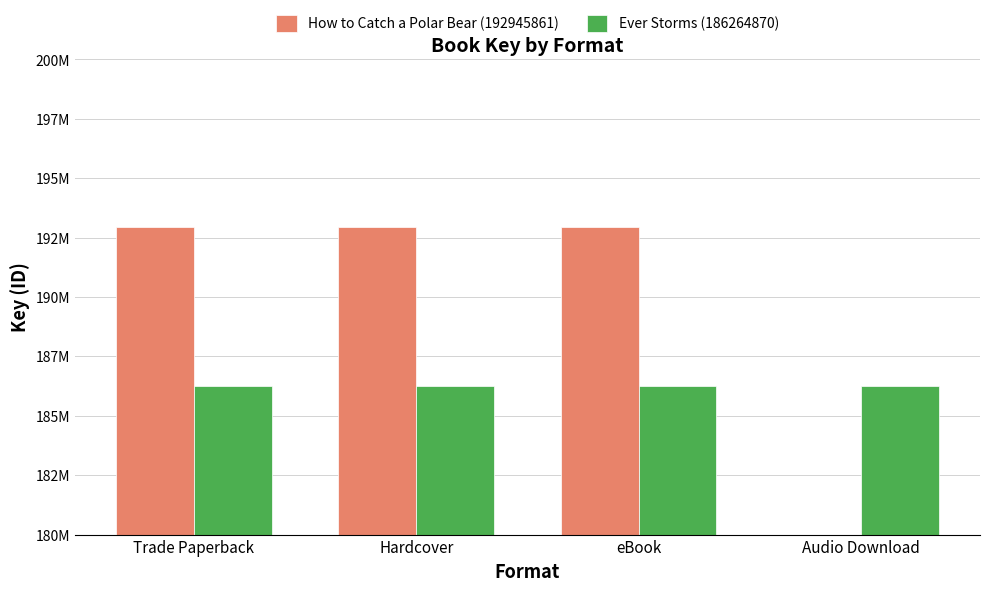

Reading right to left, extract all data points from this chart.

How to Catch a Polar Bear (192945861): 0	192945861	192945861	192945861
Ever Storms (186264870): 186264870	186264870	186264870	186264870